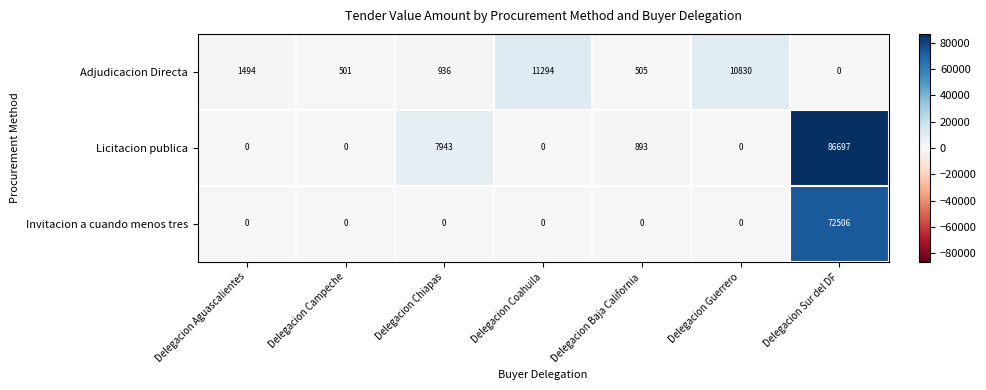

How many categories are shown in the chart?

7